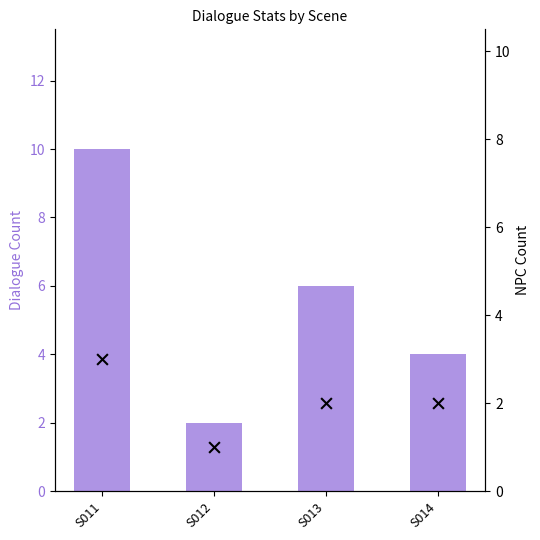

Which series contains the lowest Y value?

NPC Count